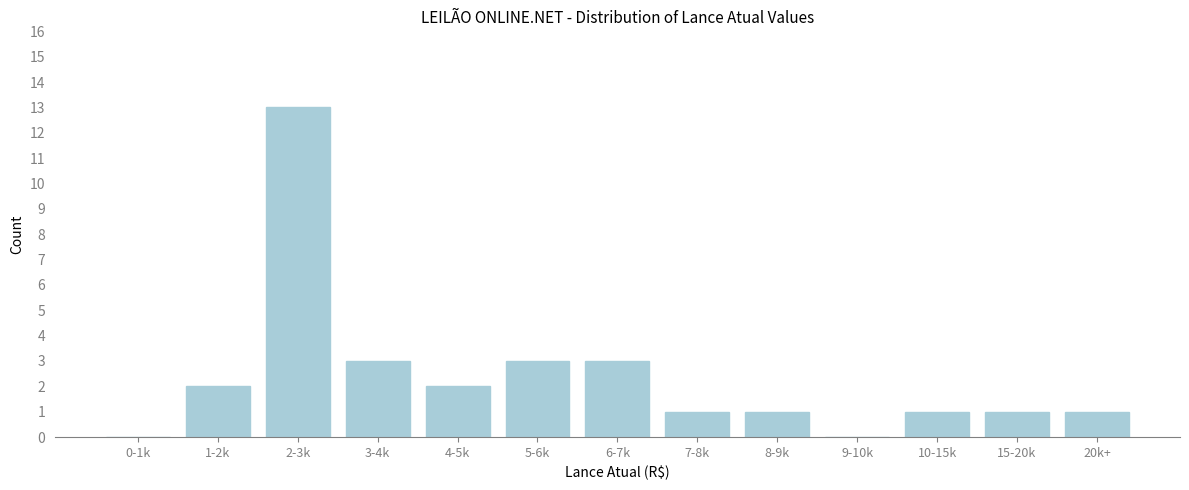

Reading left to right, what are all the values shown in this chart?

0-1k=0	1-2k=2	2-3k=13	3-4k=3	4-5k=2	5-6k=3	6-7k=3	7-8k=1	8-9k=1	9-10k=0	10-15k=1	15-20k=1	20k+=1